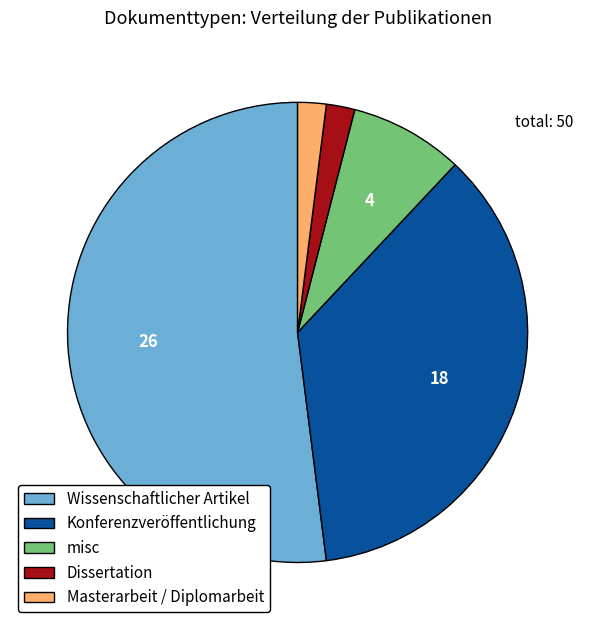

Is it true that Wissenschaftlicher Artikel is 64% of the pie?

False